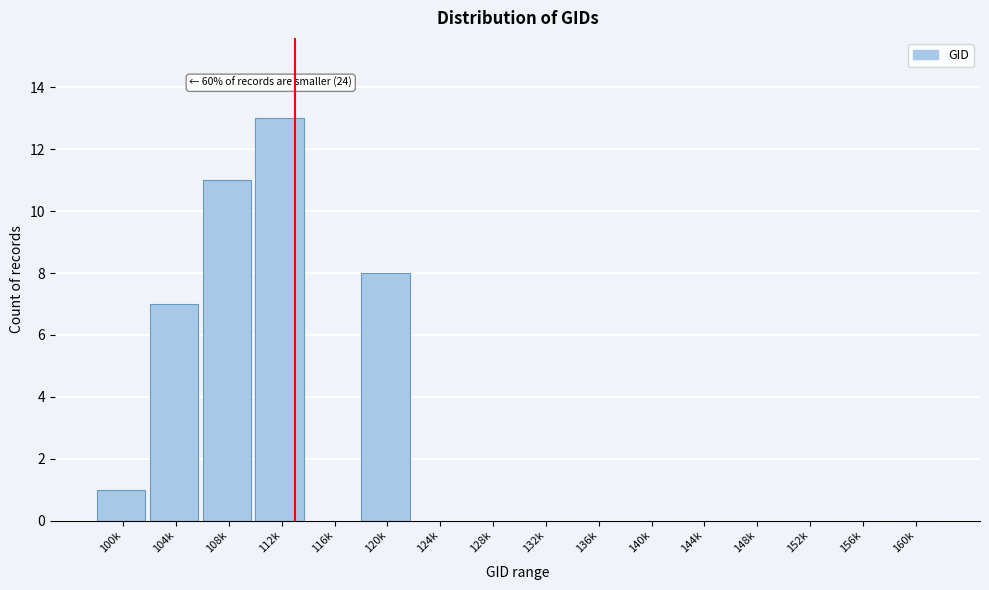

Reading left to right, what are all the values shown in this chart?

100k=1	104k=7	108k=11	112k=13	116k=0	120k=8	124k=0	128k=0	132k=0	136k=0	140k=0	144k=0	148k=0	152k=0	156k=0	160k=0